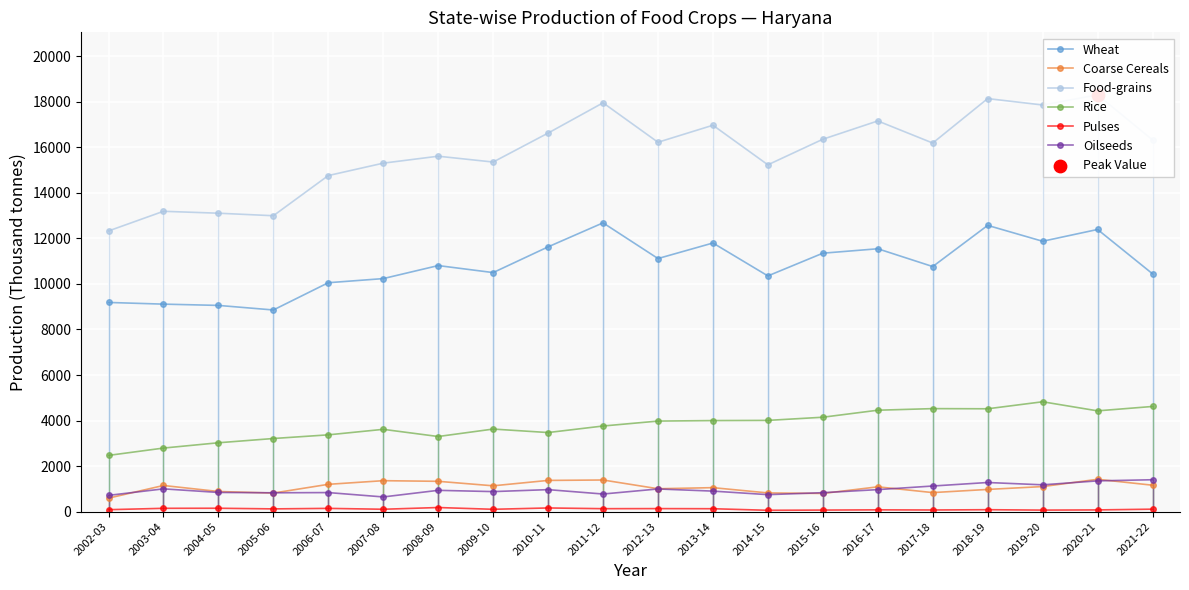

At which category is the sum across all series the highest?

2020-21